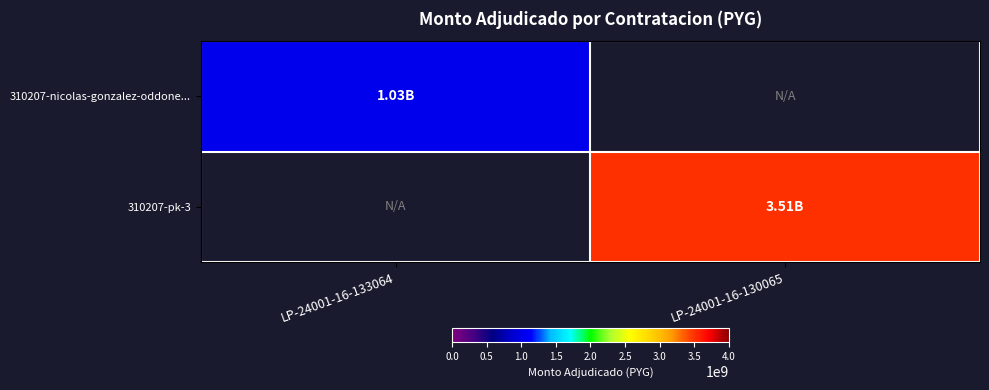

What is the smallest value displayed?

1034899992.0